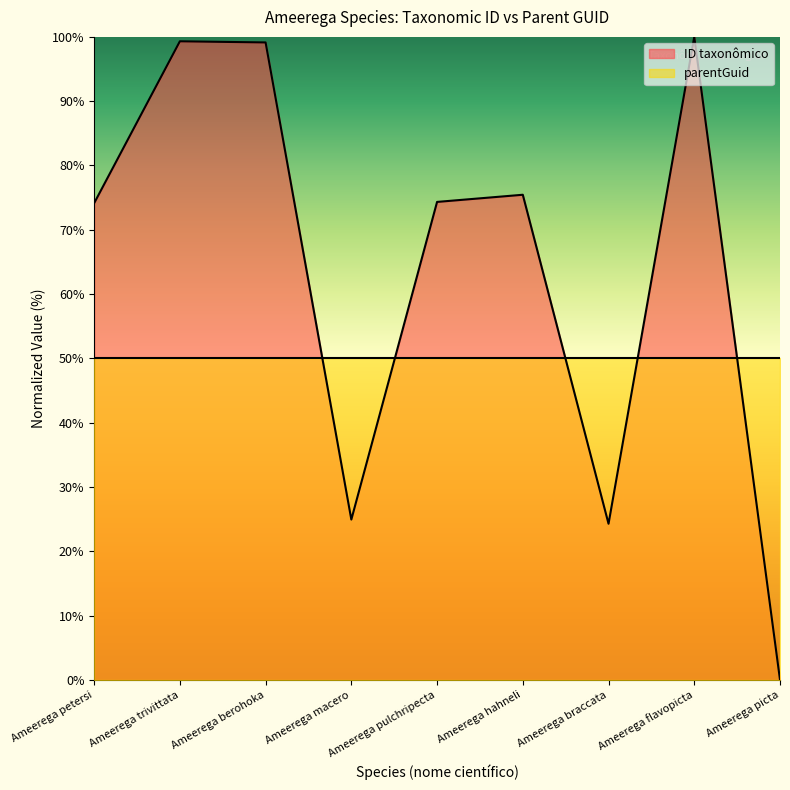

What position from the left is Ameerega picta?

9